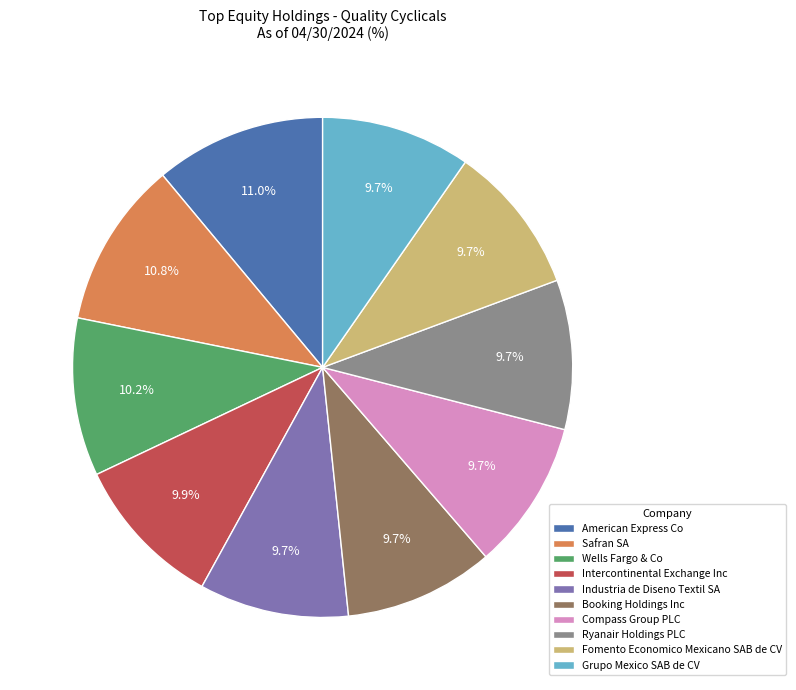

Is the sum of Fomento Economico Mexicano SAB de CV and Booking Holdings Inc greater than half?

No